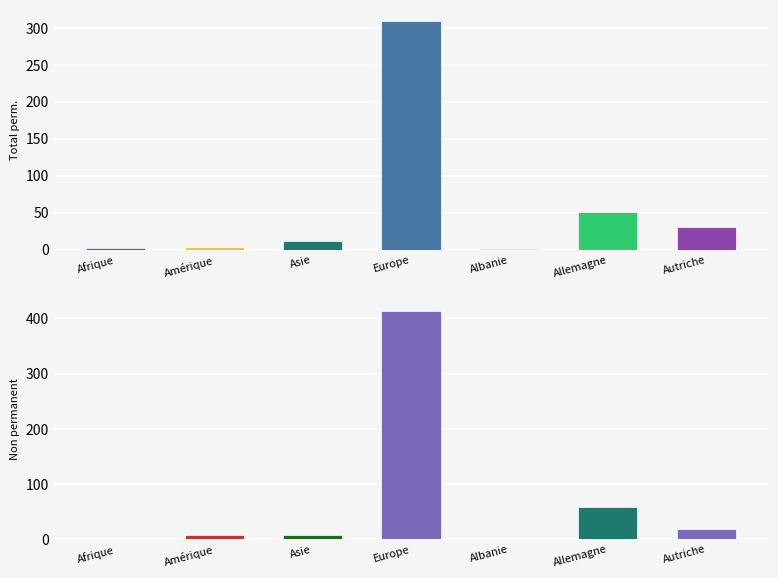

What is the difference between the maximum and minimum values in the Total perm. series?

308